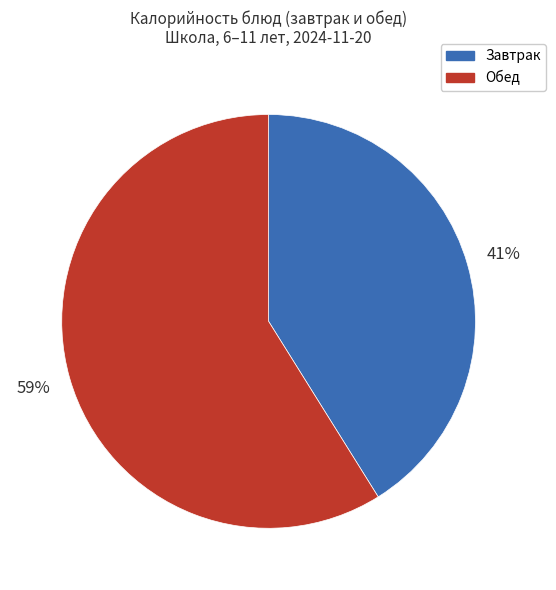

Does any single category account for the majority?

Yes